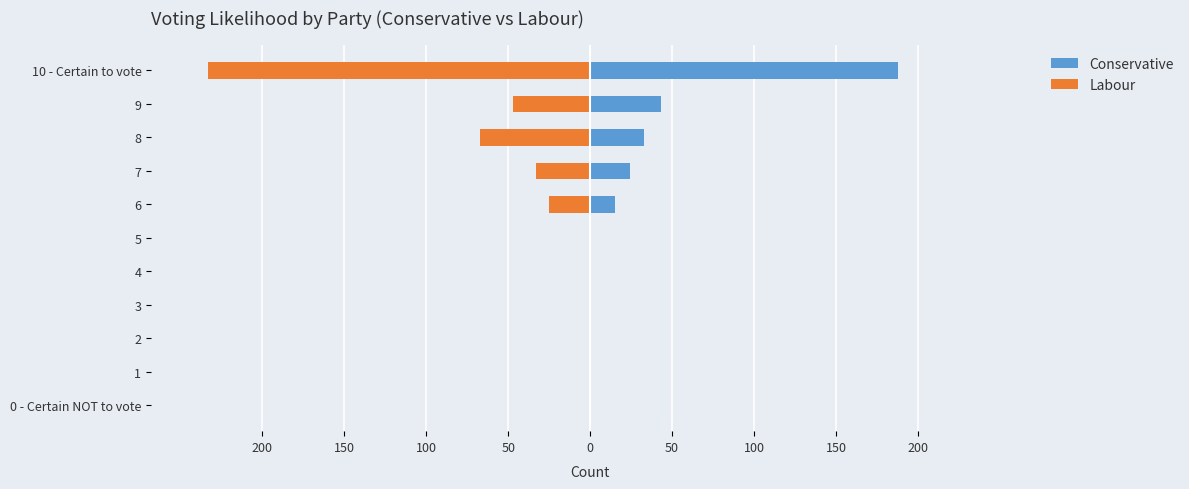

What are all the series names shown in the legend?

Conservative, Labour